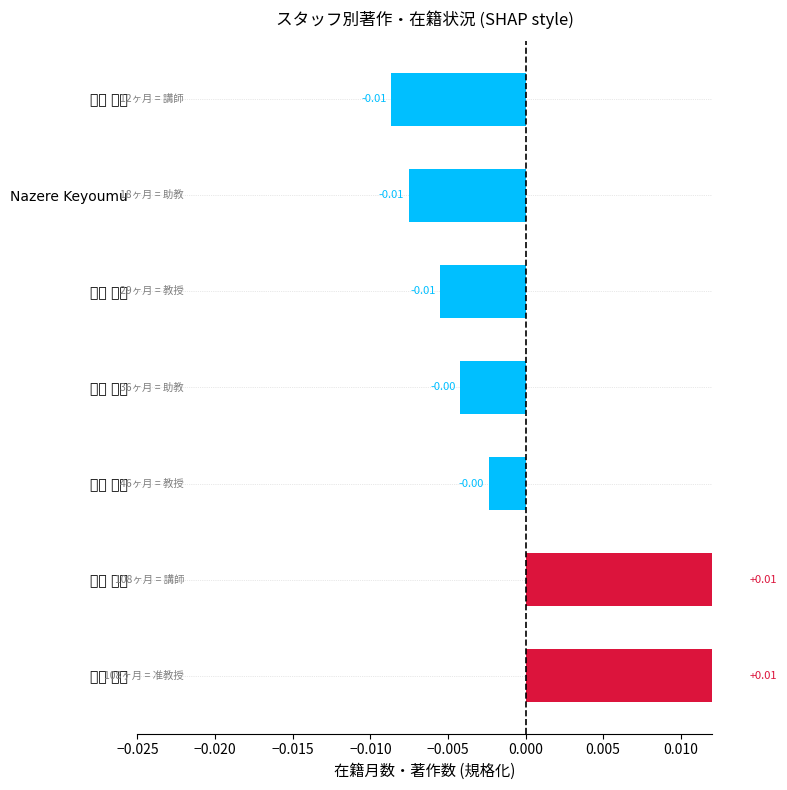

Does the chart contain any negative values?

Yes